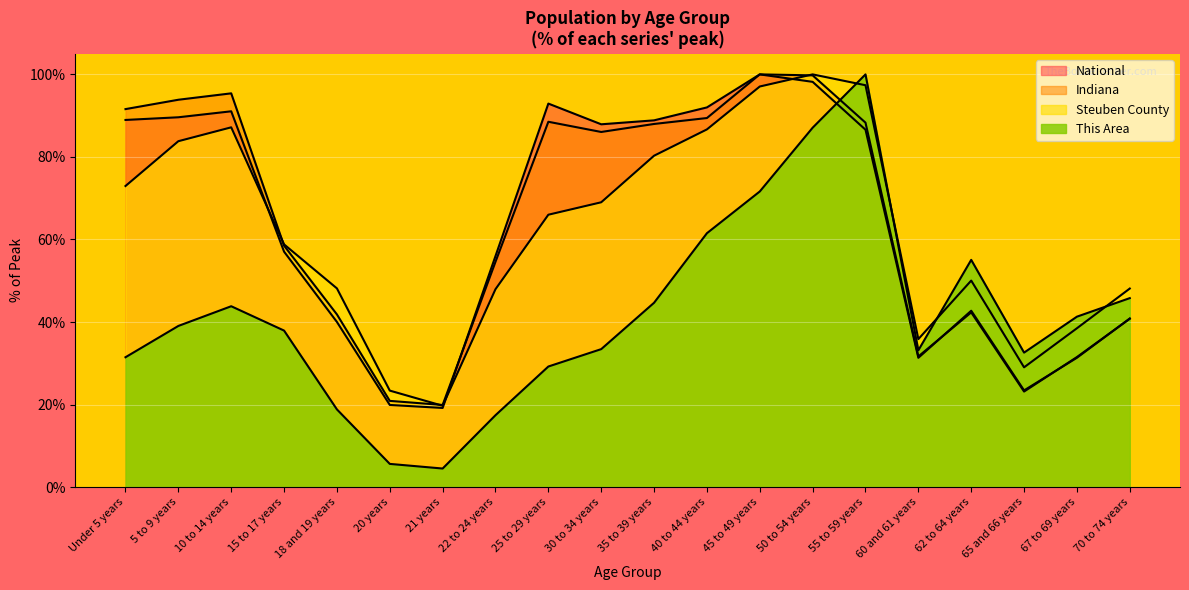

Which category has the highest value across all series?

55 to 59 years